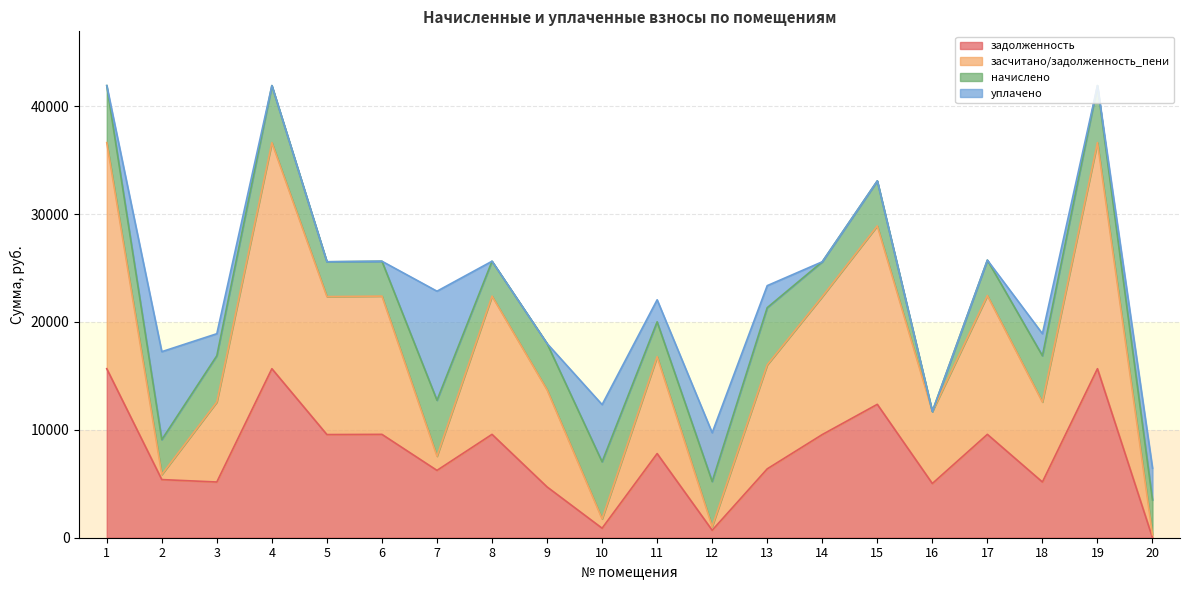

Where is the first local minimum for засчитано/задолженность_пени?

2